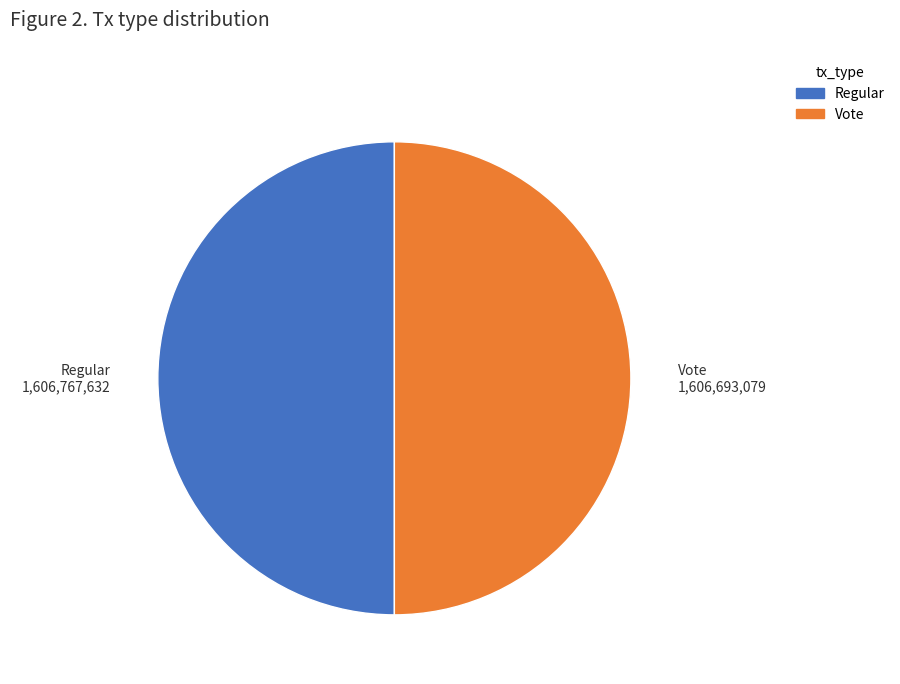

True or false: Vote accounts for 50% of the total.

True